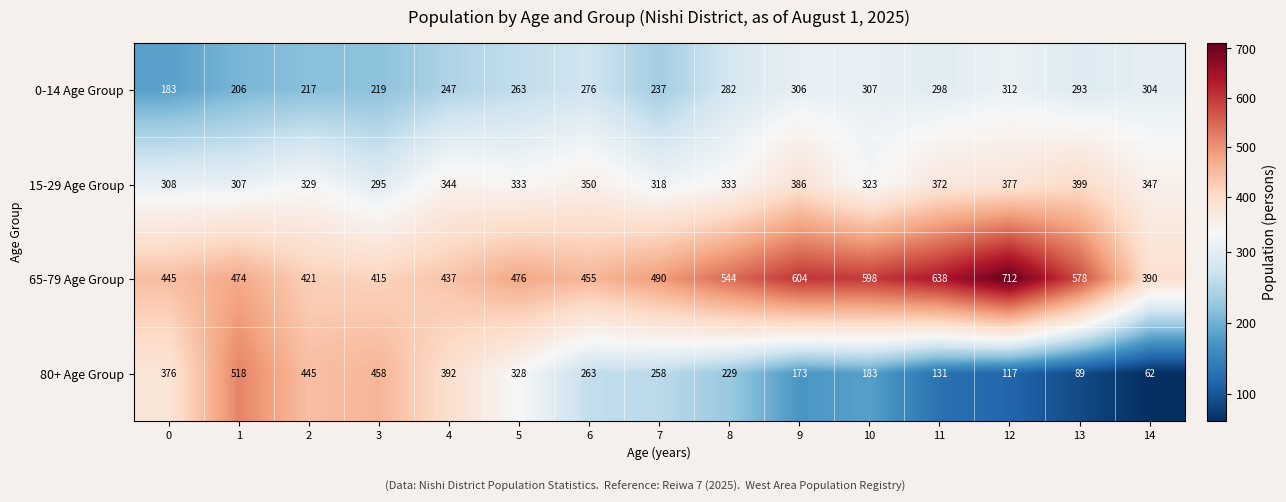

How many categories are shown in the chart?

15